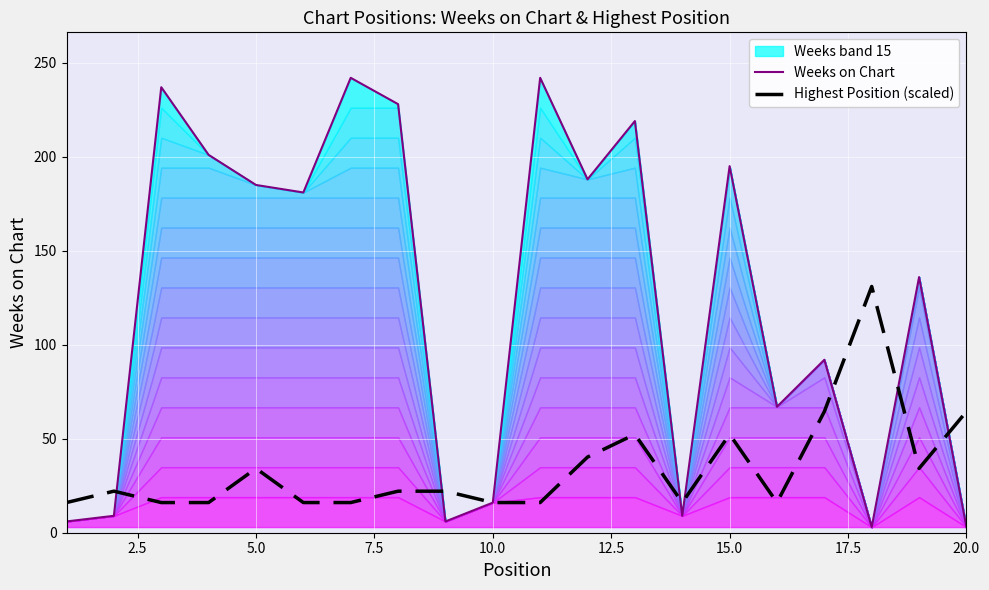

What is the difference between the maximum and second lowest values in the Weeks on Chart series?

239.0